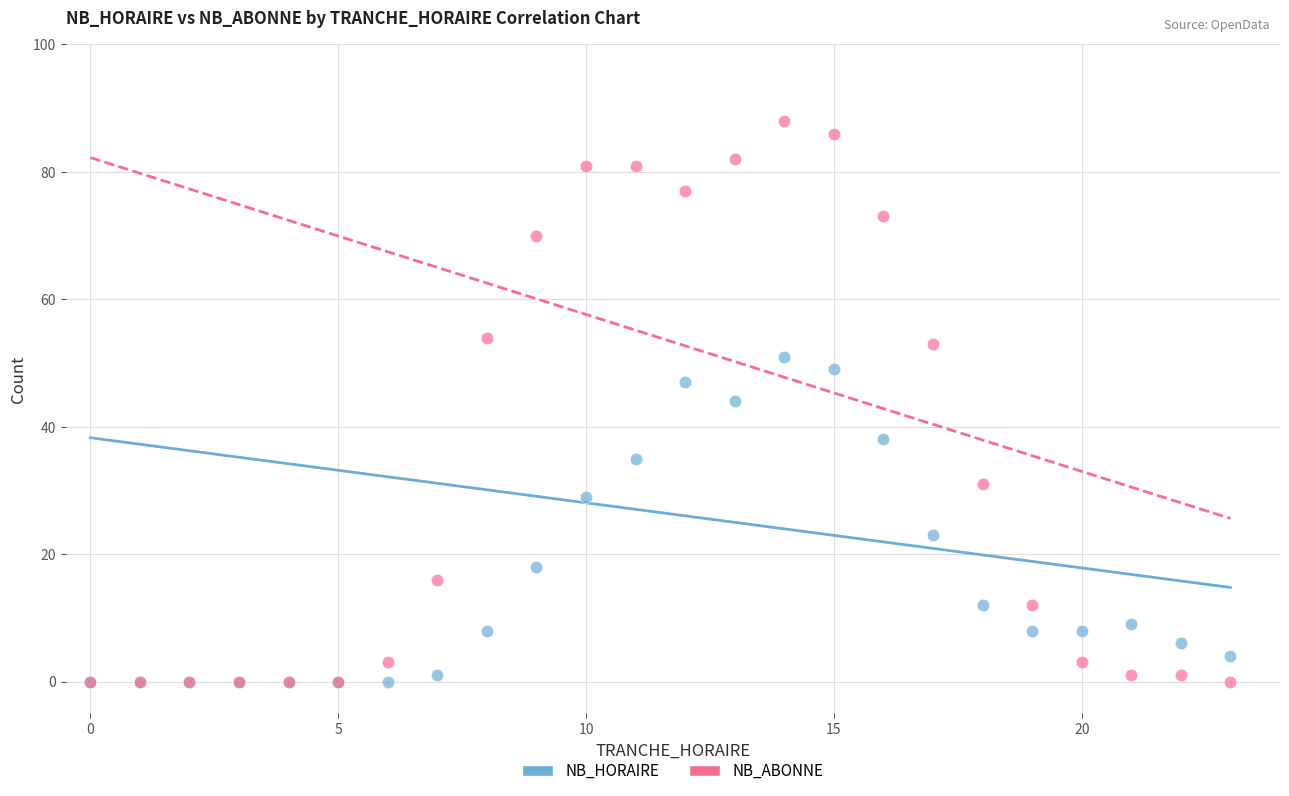

In the NB_HORAIRE series, what Y value is closest to 25?

23